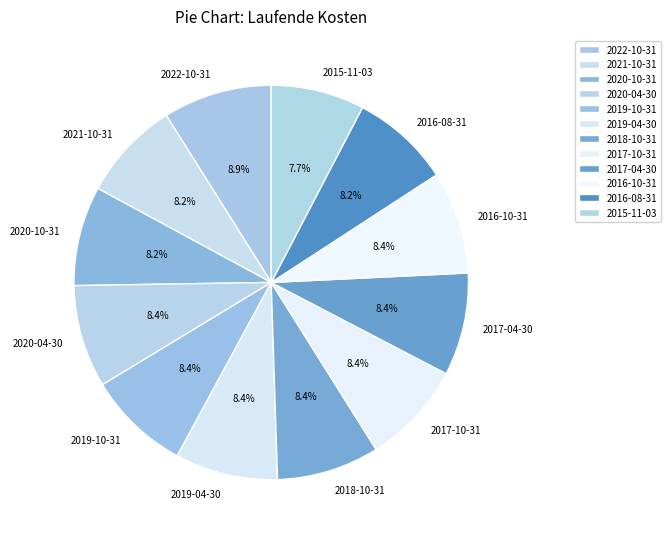

Combined, do 2021-10-31 and 2020-10-31 account for over 50%?

No